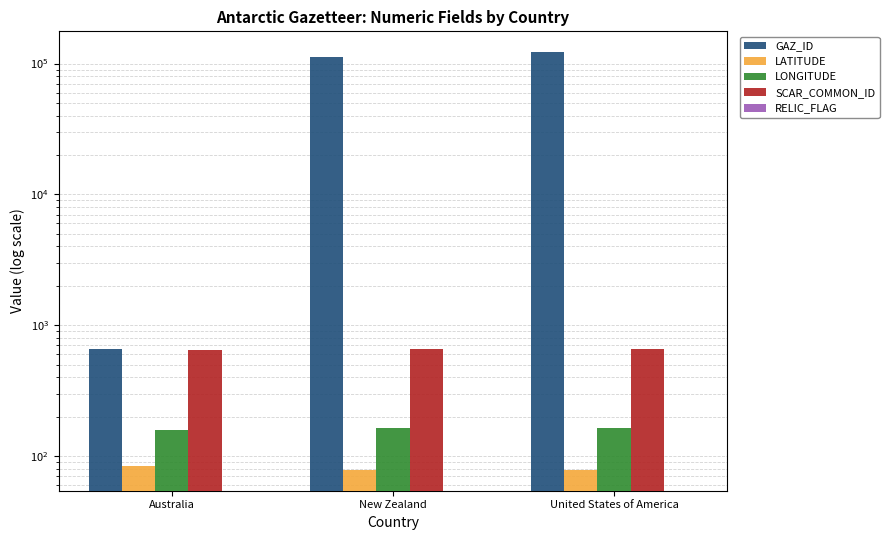

What are all the series names shown in the legend?

GAZ_ID, LATITUDE, LONGITUDE, SCAR_COMMON_ID, RELIC_FLAG